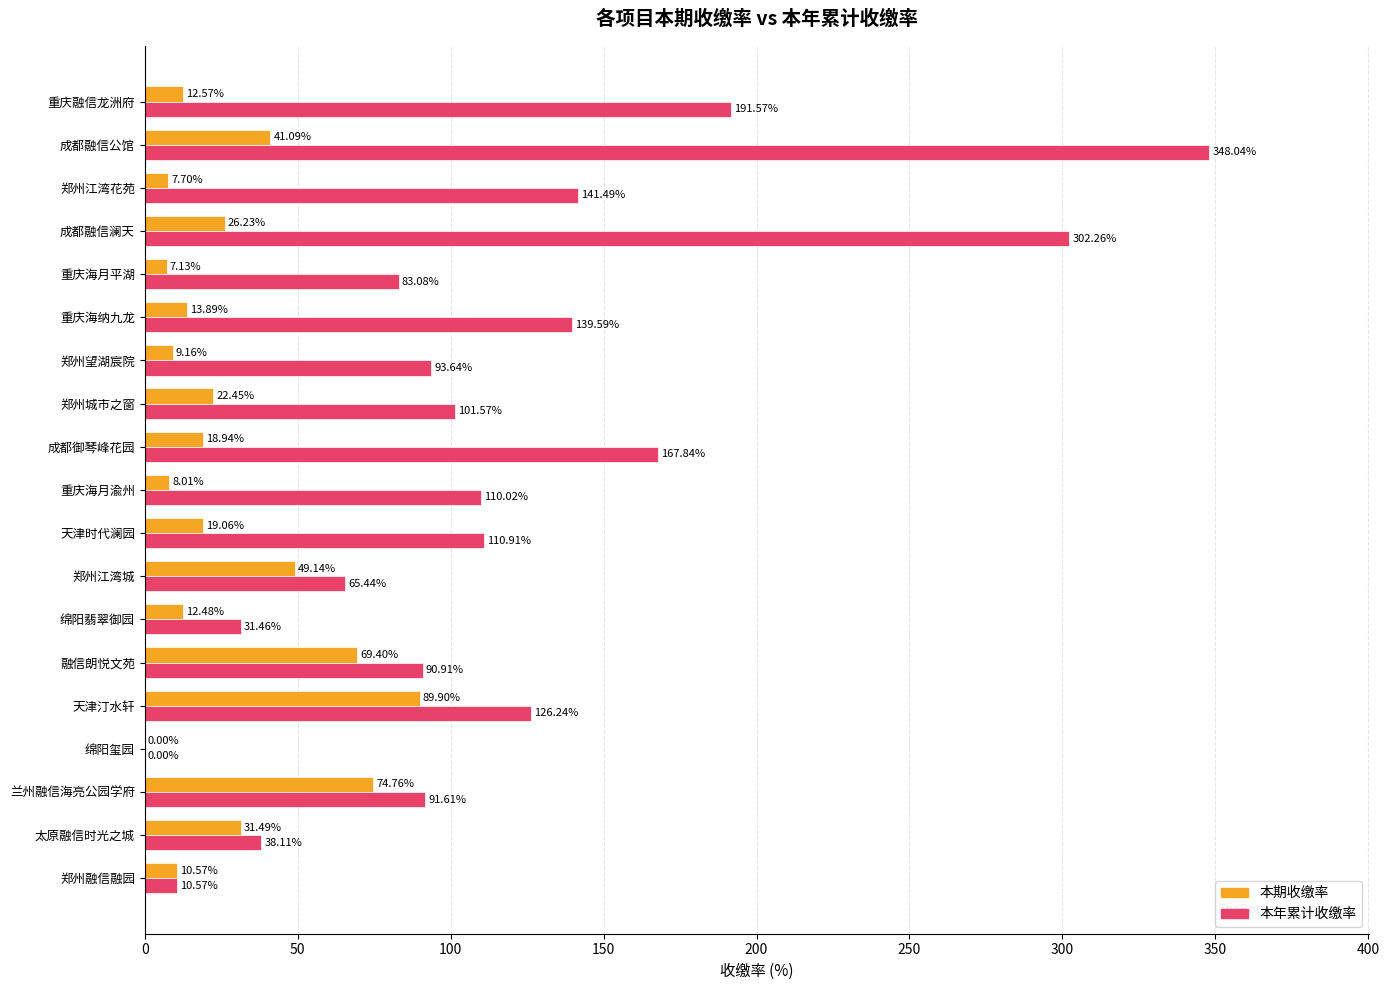

Between 郑州城市之窗 and 郑州江湾花苑, which series saw the biggest shift?

本年累计收缴率